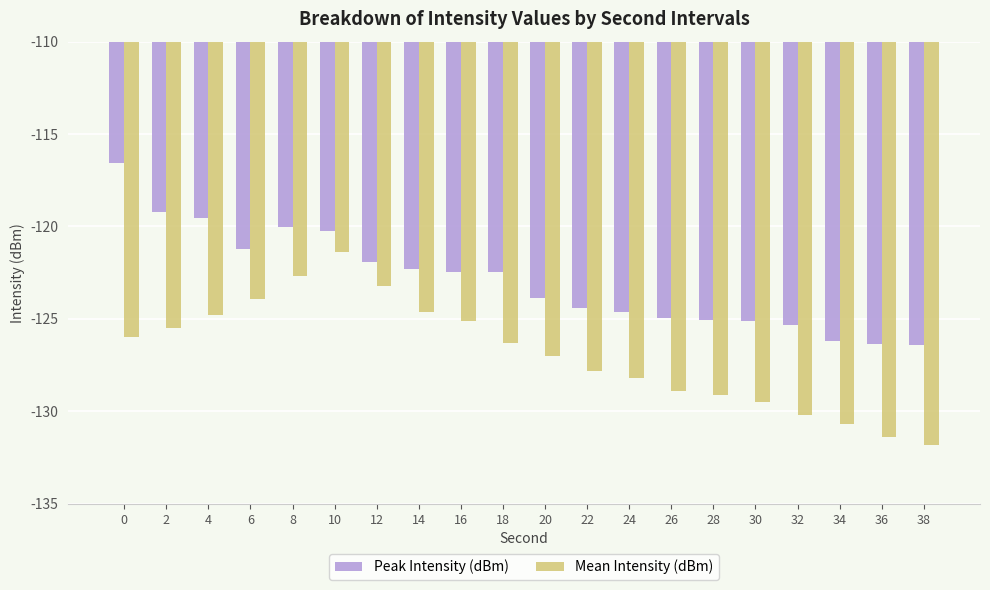

What is the difference between the highest and lowest values at 36?

5.0